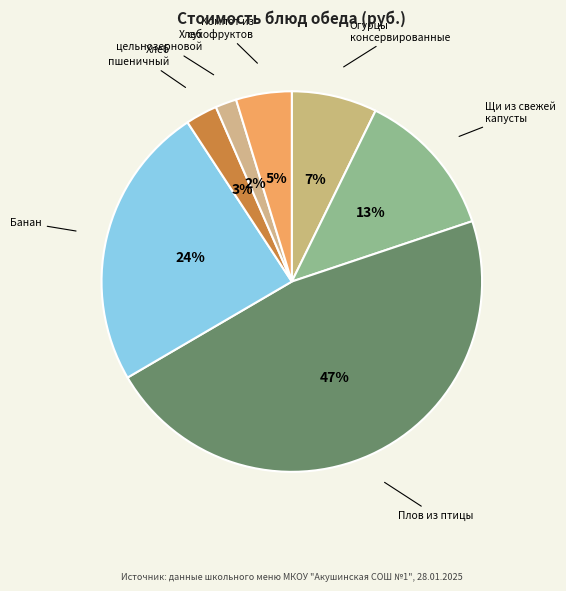

How many slices are in this pie chart?

7